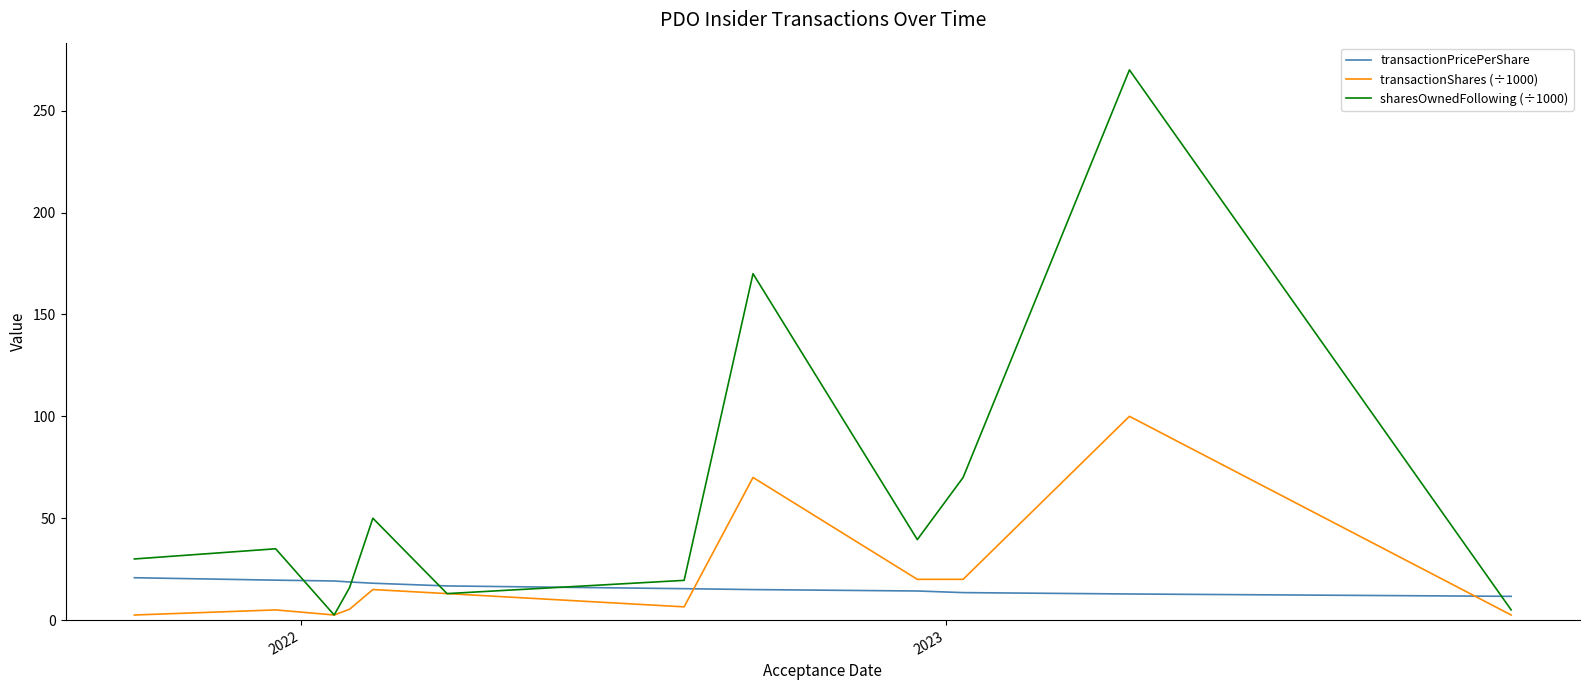

Rank the series by their maximum value, from lowest to highest.

transactionPricePerShare, transactionShares (÷1000), sharesOwnedFollowing (÷1000)